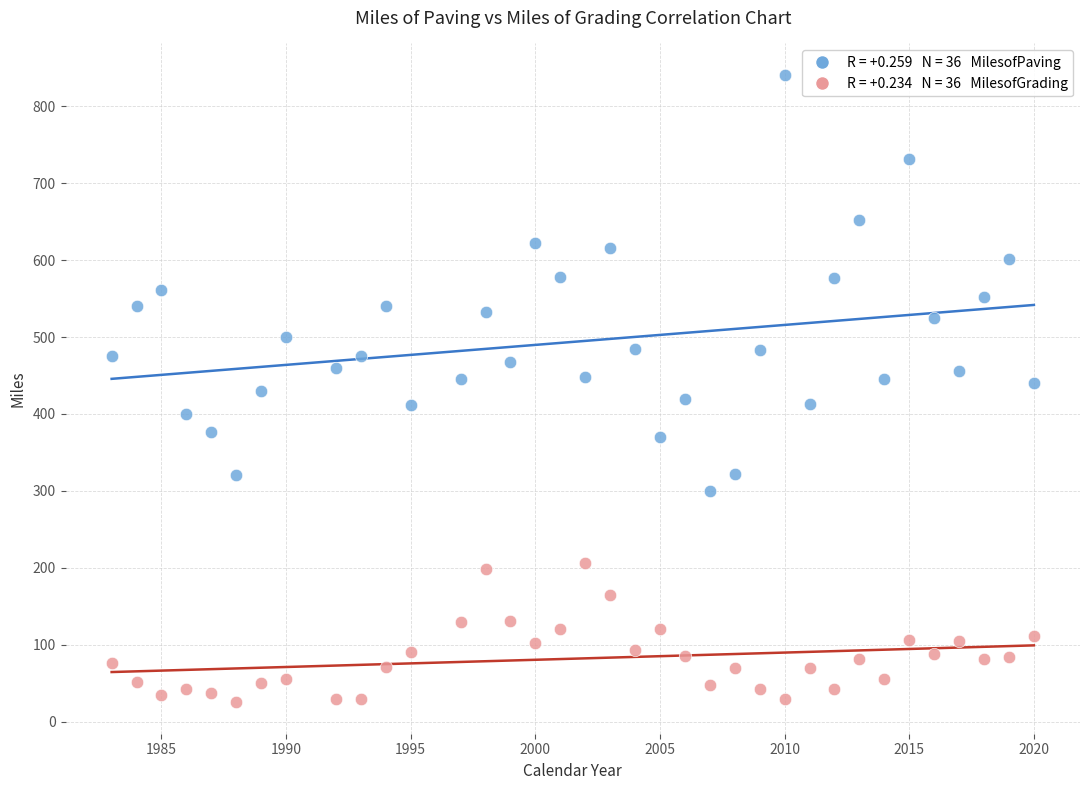

Across all data points, what is the range of X values (max minus min)?

37